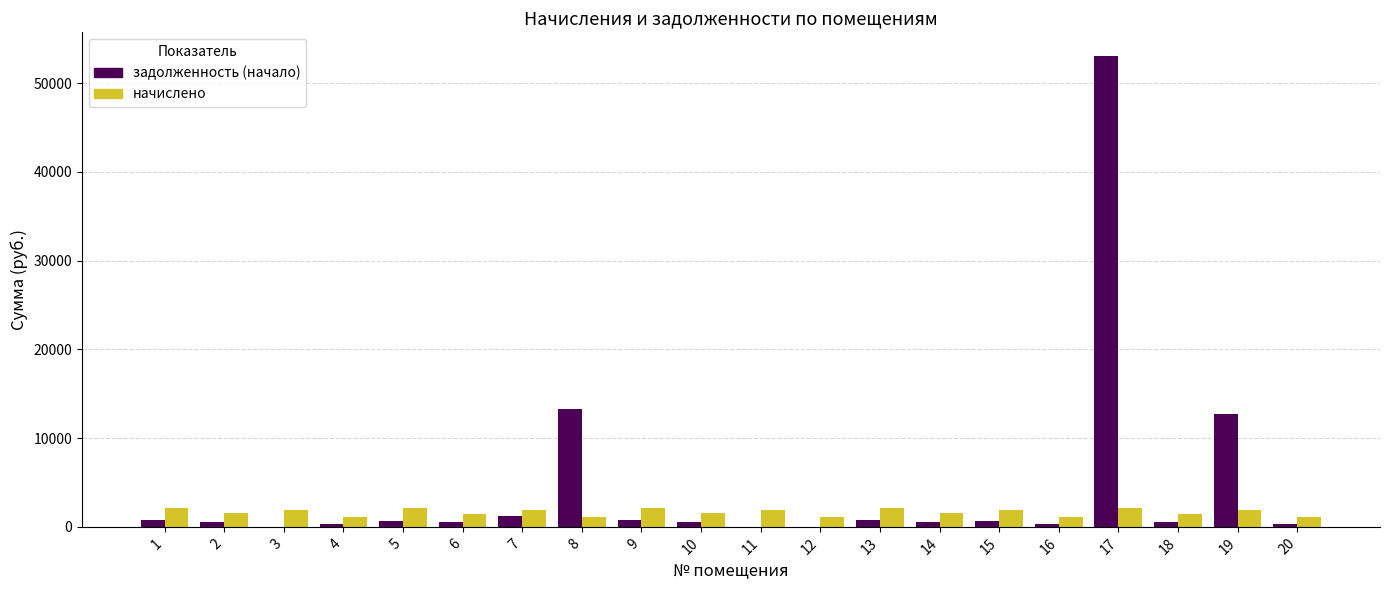

What is the sum of all задолженность (начало) values?

87360.4